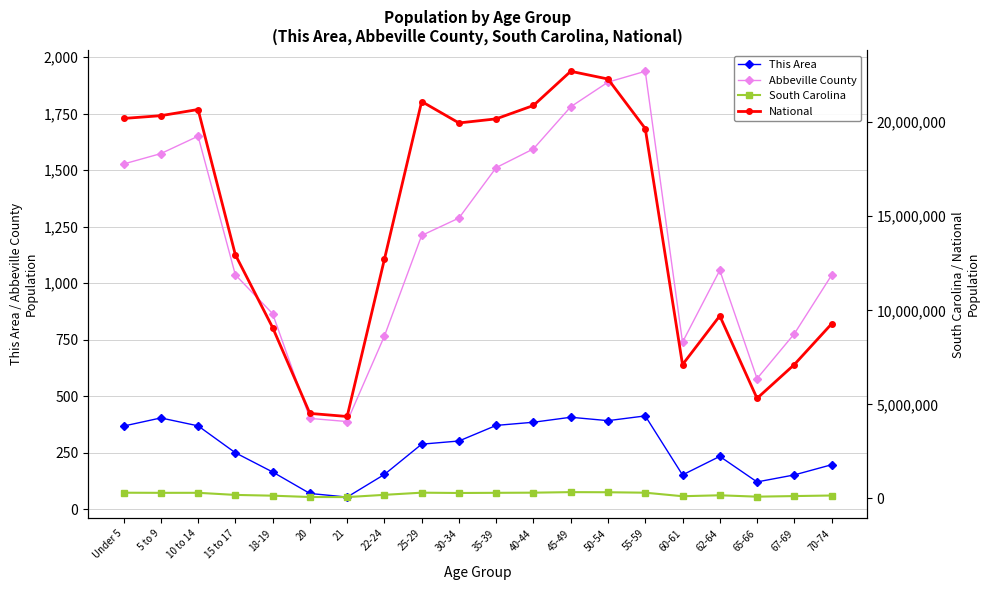

Reading left to right, extract all data points from this chart.

This Area: 368	404	369	250	165	70	54	154	288	302	371	385	407	392	413	152	234	121	152	197
Abbeville County: 1527	1573	1650	1037	865	402	388	766	1211	1288	1511	1594	1780	1889	1937	739	1057	578	776	1035
South Carolina: 302297	295853	297286	185038	143951	73846	69700	188948	304378	287678	296682	304610	332766	326662	303240	115411	165144	92218	123343	153482
National: 20201362	20348657	20677194	12954254	9086089	4519129	4354294	12712576	21101849	19962099	20179642	20890964	22708591	22298125	19664805	7113727	9704197	5319902	7115361	9278166